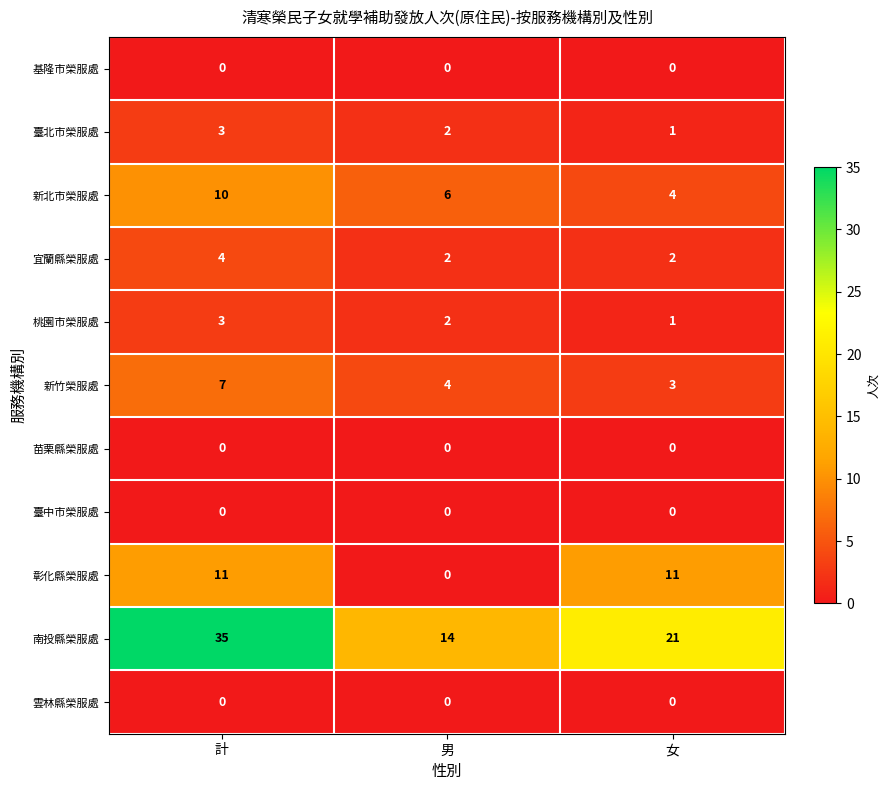

The 宜蘭縣榮服處 series shows 4 at 計. True or false?

True